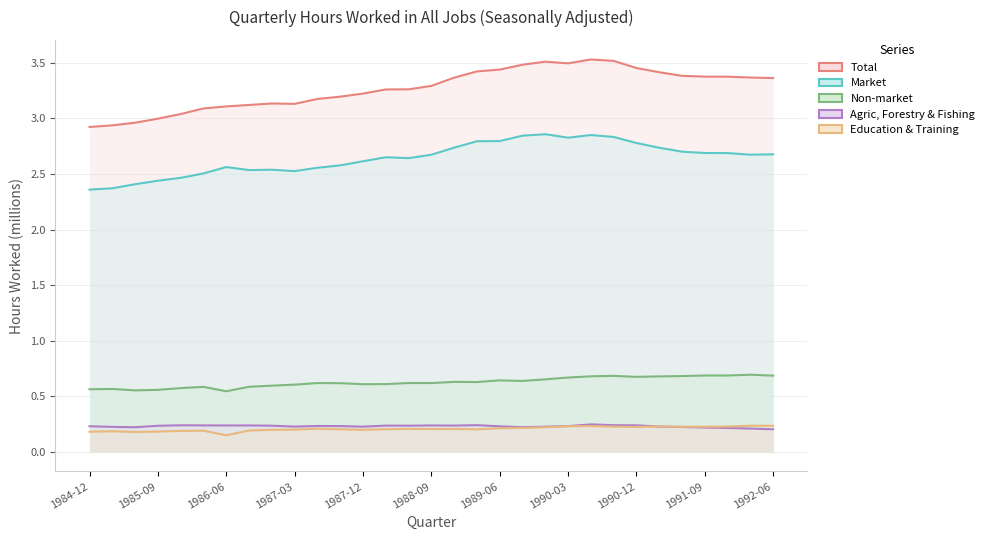

What is the value of the Agric, Forestry & Fishing point at the 28th from the left?

0.2